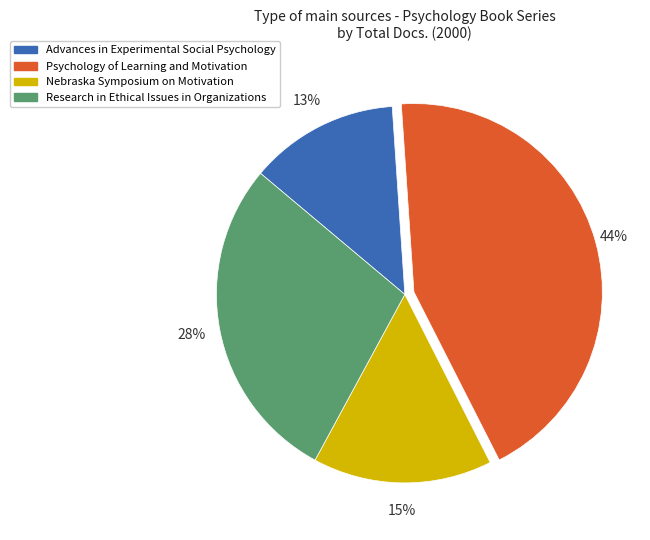

To the nearest percent, what is the combined percentage of Research in Ethical Issues in Organizations and Psychology of Learning and Motivation?

72%